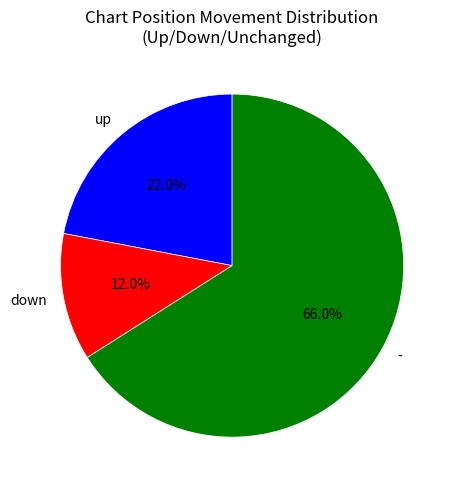

To the nearest percent, what is the difference between the up and - slice percentages?

44%